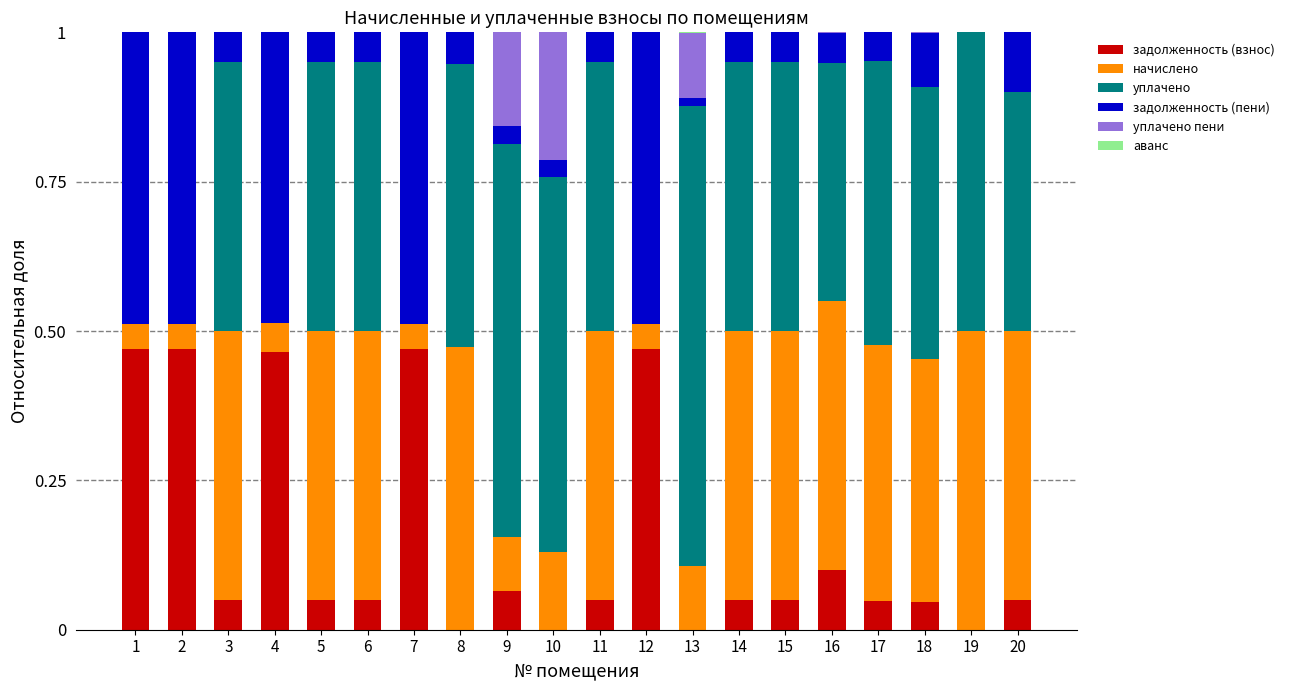

What is the total value across all series at 19?

1.0